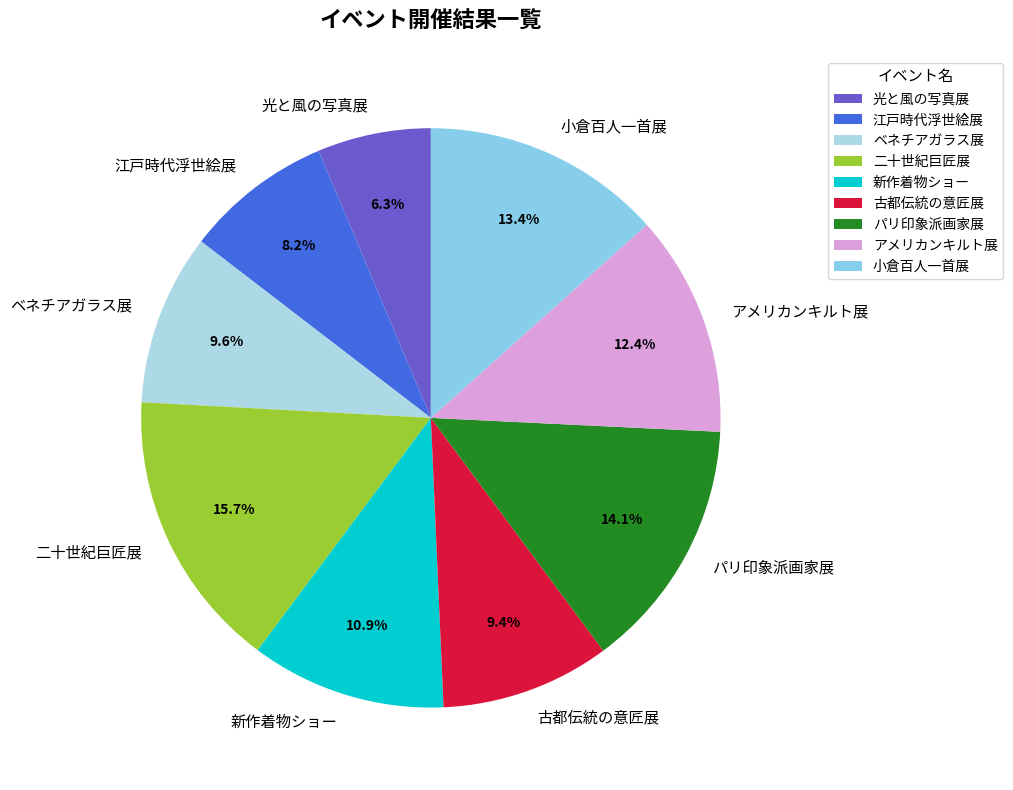

Combined, what portion of the pie is 江戸時代浮世絵展 and 新作着物ショー?

19.1%